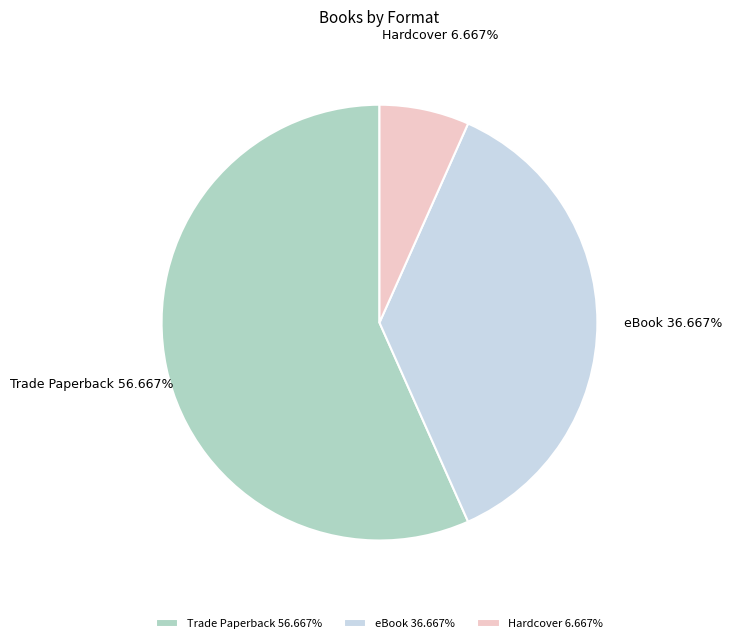

Between eBook and Trade Paperback, which is larger?

Trade Paperback